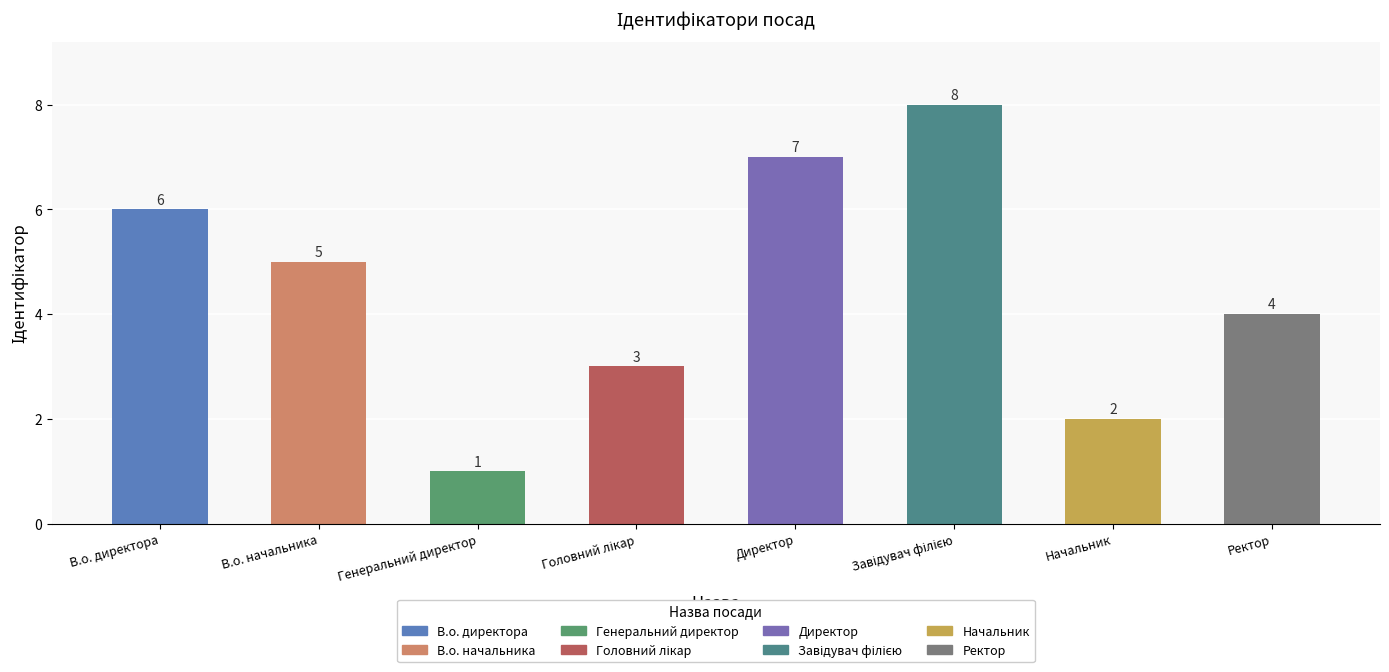

What is the smallest value displayed?

1